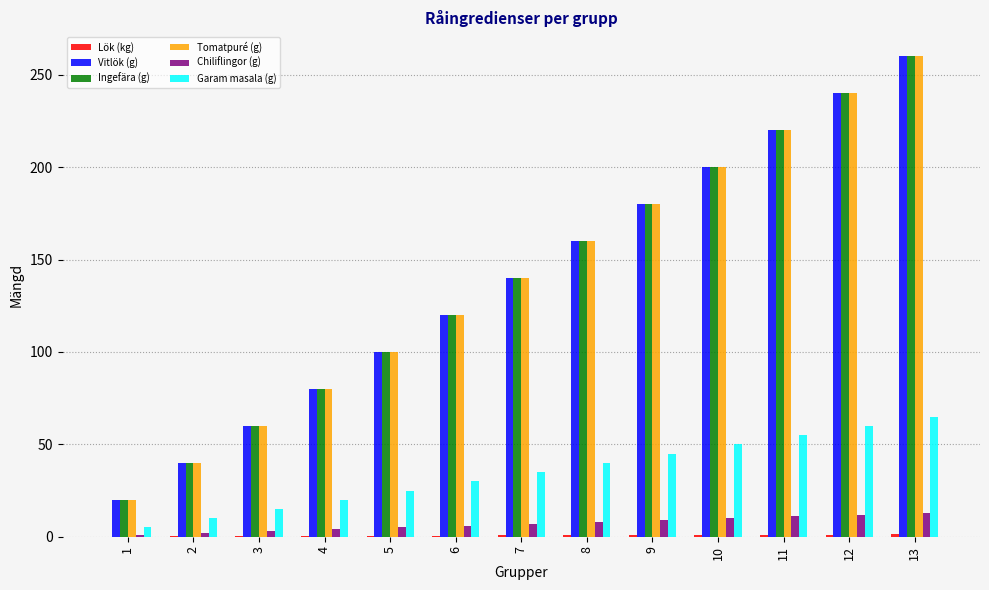

What is the total value across all series at 6?

396.6